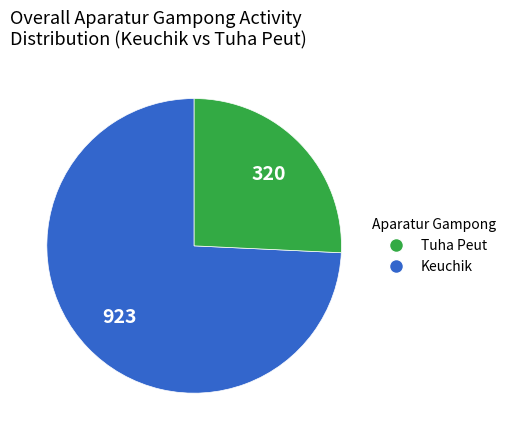

Is there any slice that represents more than half of the pie?

Yes